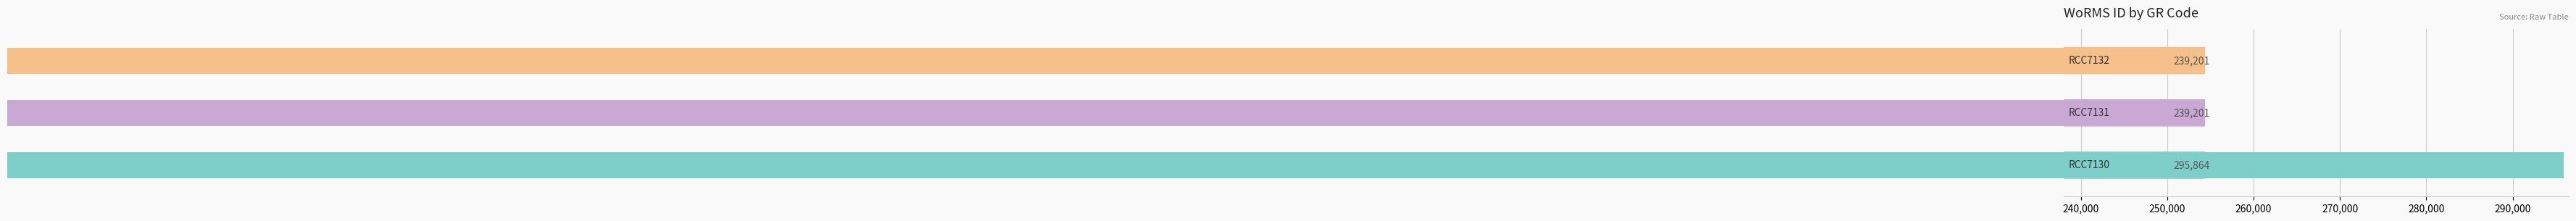

What is the average value?

258089